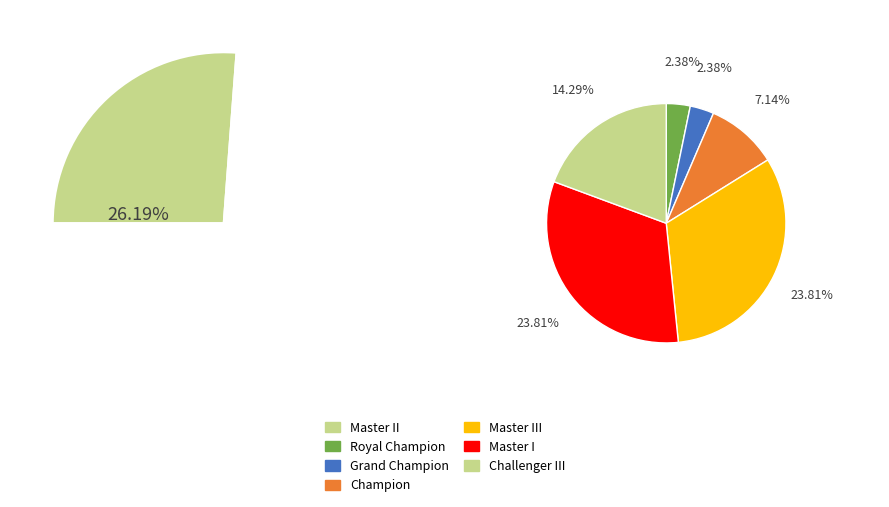

True or false: Champion accounts for 7% of the total.

True